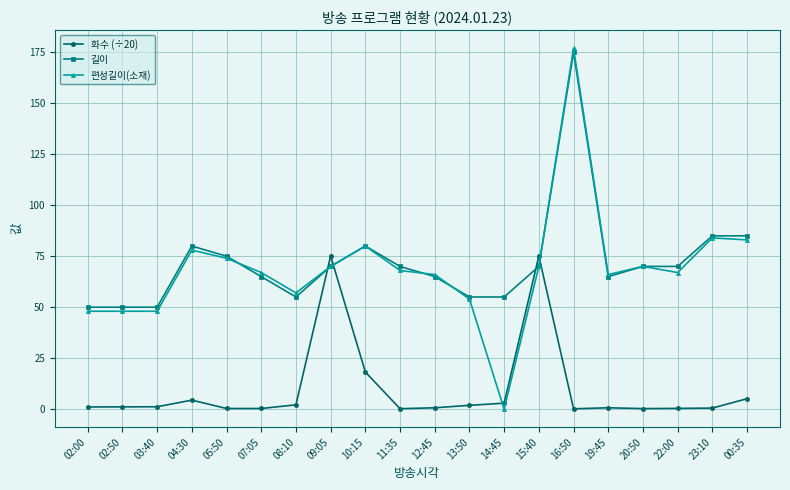

Which category has the highest value in the 편성길이(소재) series?

16:50